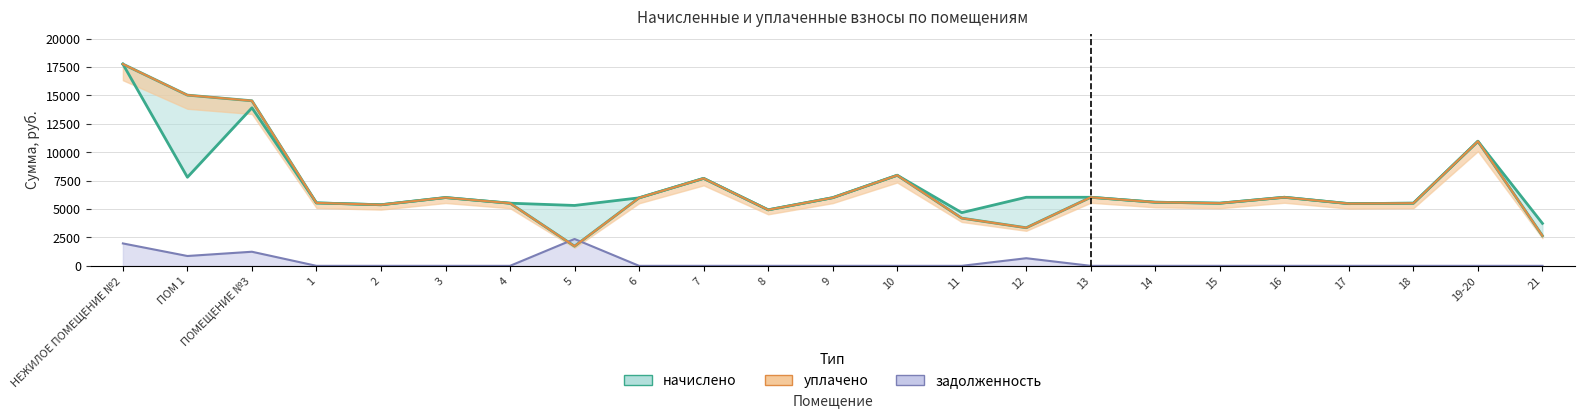

At which category does уплачено reach its first local valley?

2